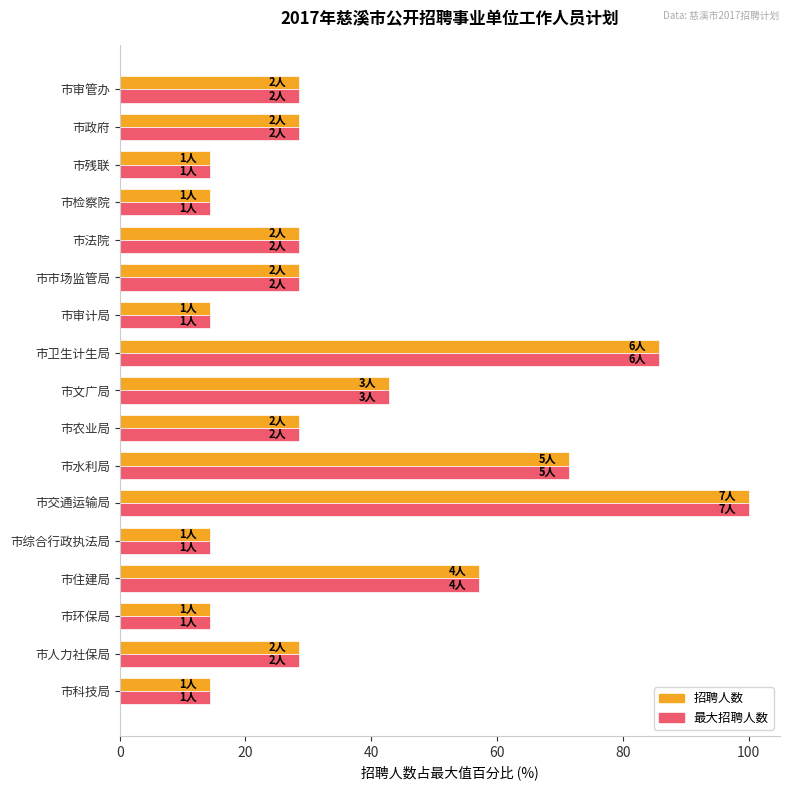

What is the total value across all series at 市政府?

57.1